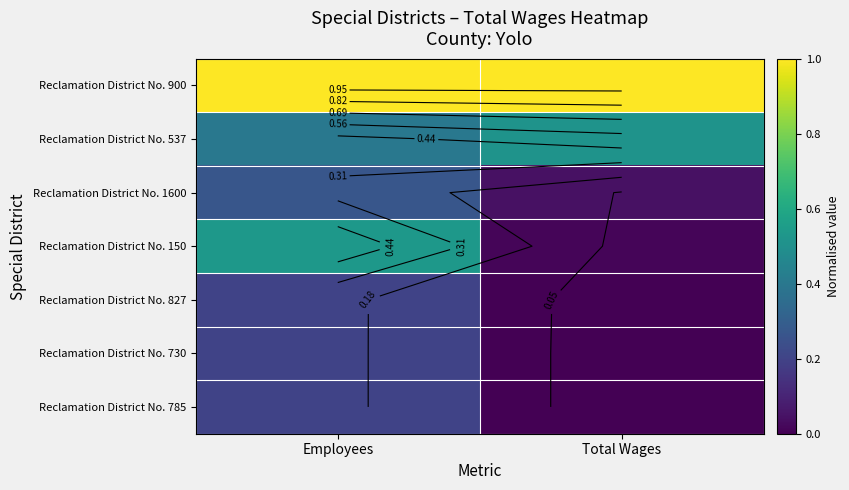

Which category has the highest value across all series?

Employees